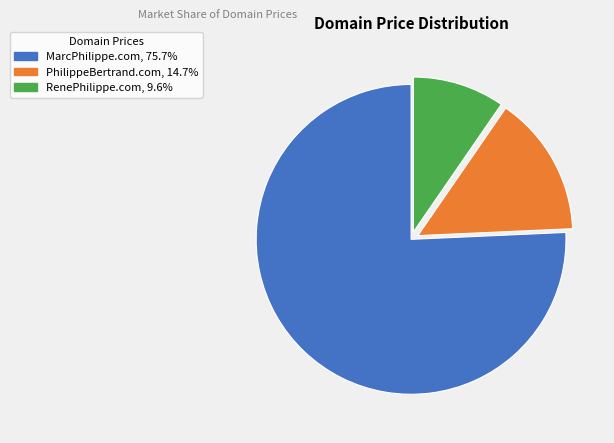

Is there a majority slice in this chart?

Yes